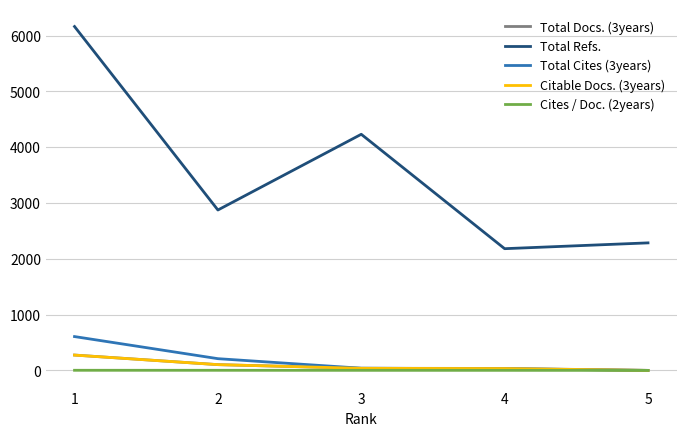

How many distinct data groups are displayed?

5